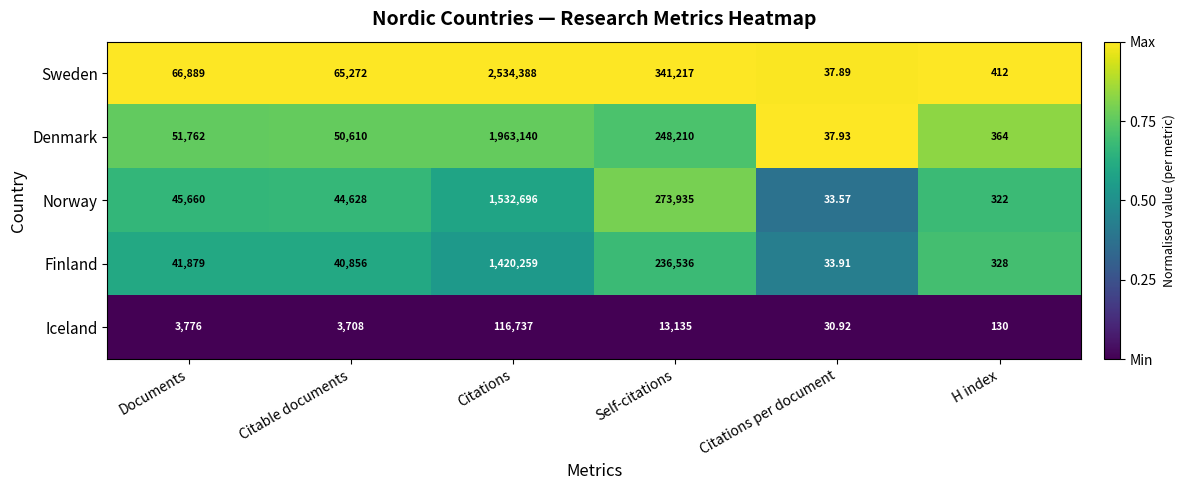

At which category is the sum across all series the highest?

Citations